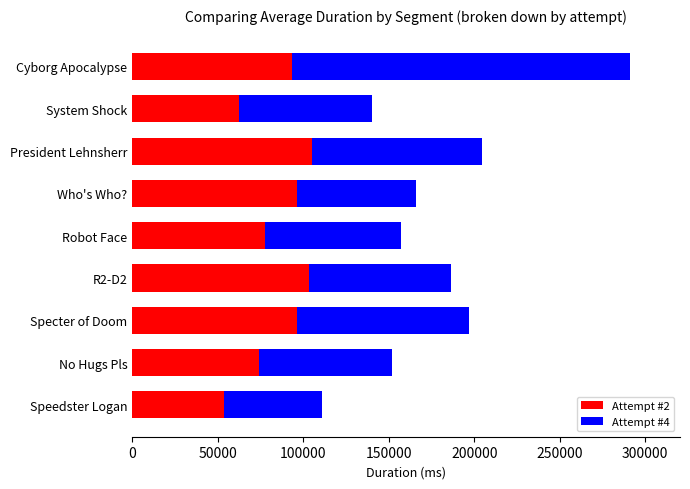

What is the sum of all Attempt #2 values?

761293